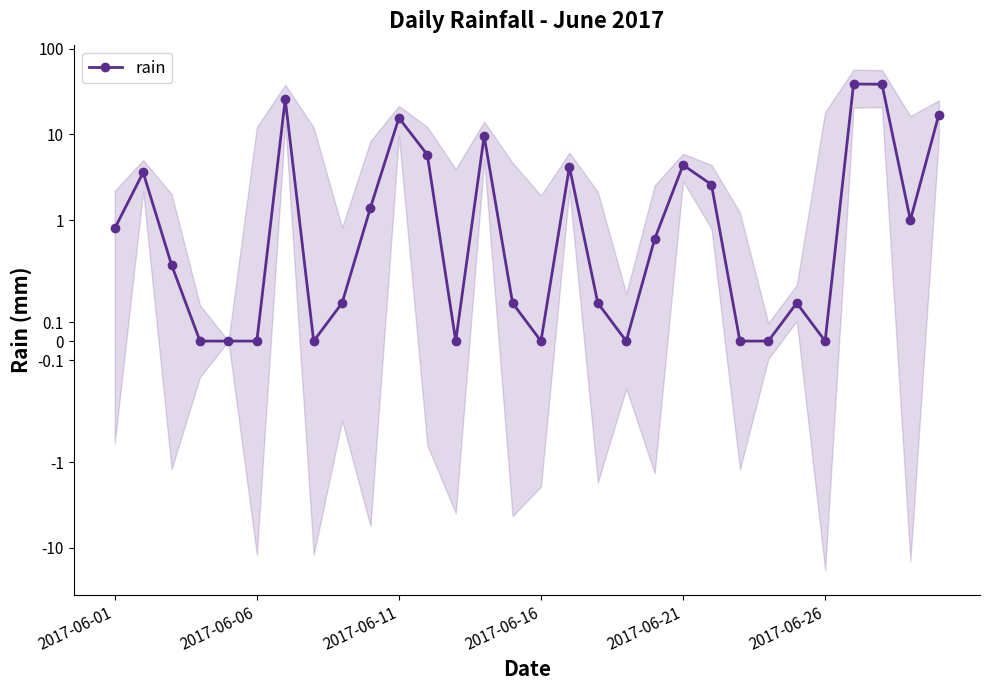

True or false: the data has more than 0 interior local peaks.

True